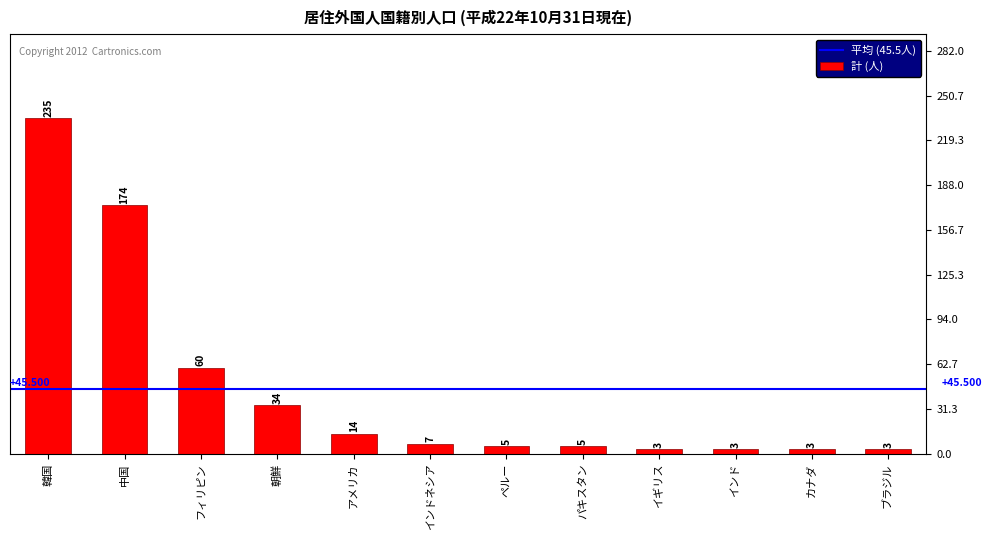

Between ブラジル and フィリピン, which is larger?

フィリピン